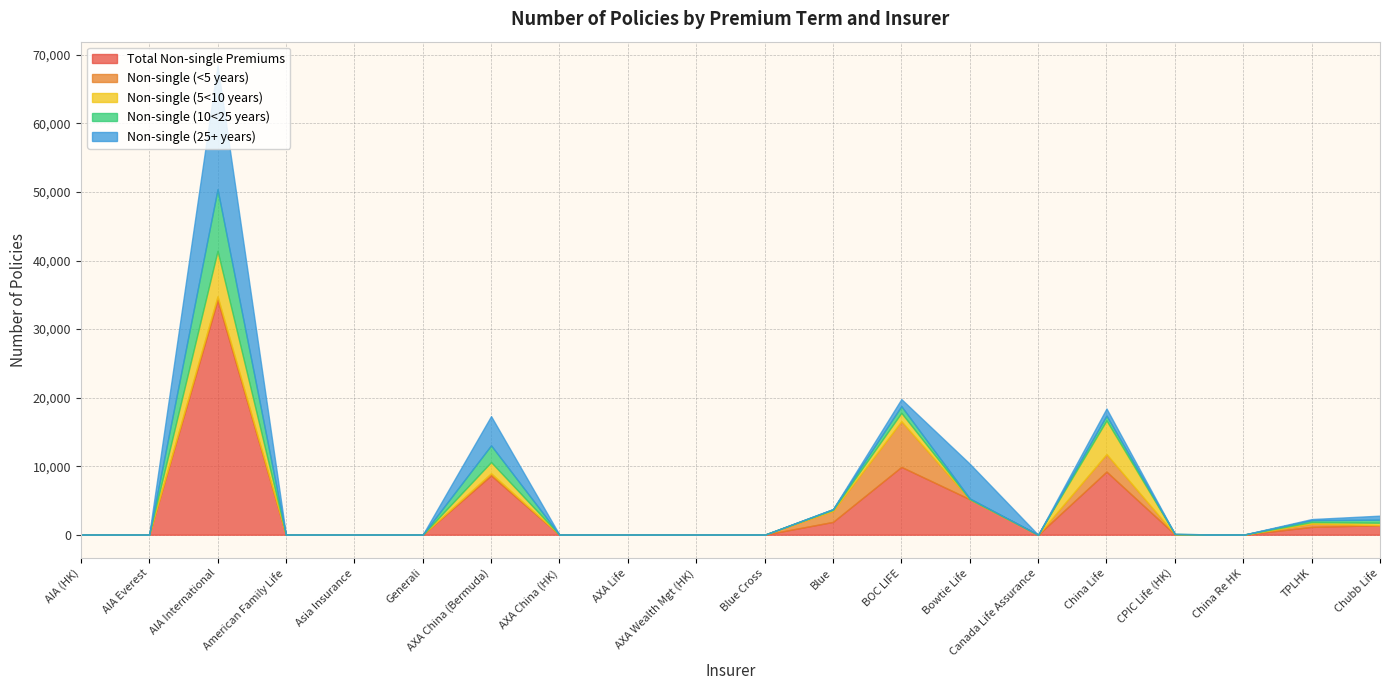

At which category is the sum across all series the highest?

AIA International